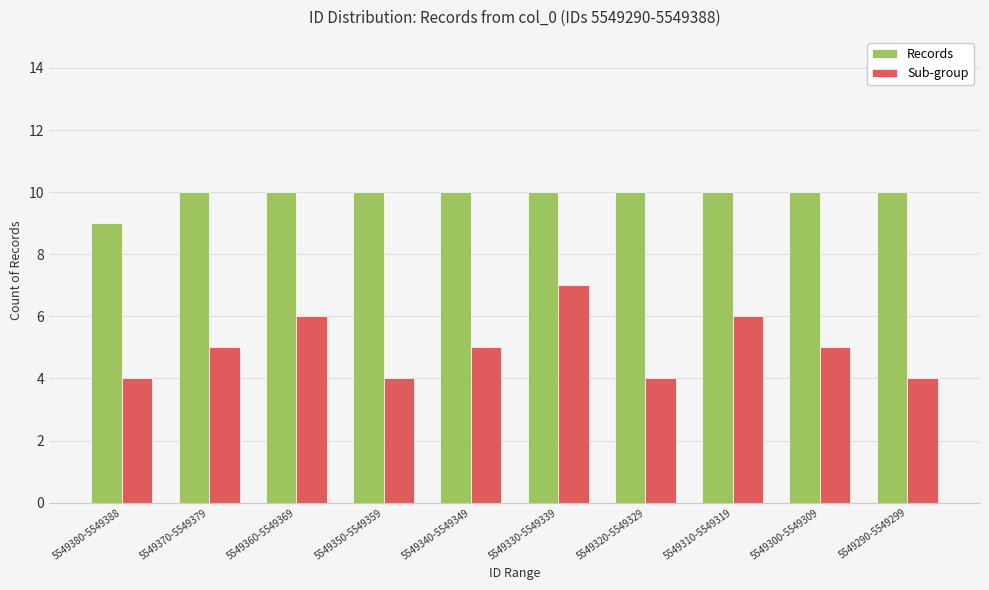

The value of Sub-group at 5549360-5549369 is 10. True or false?

False